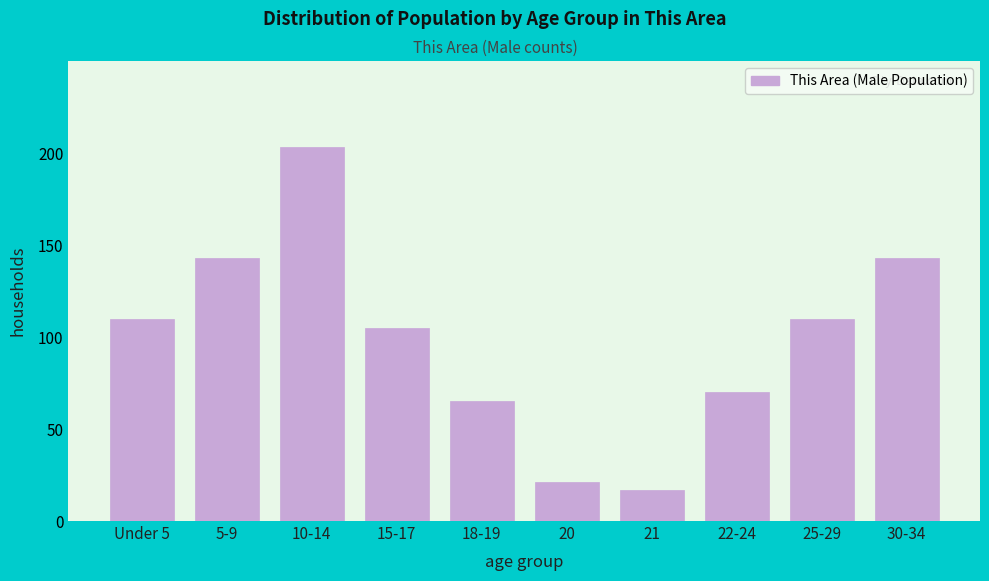

Reading right to left, extract all data points from this chart.

30-34=143	25-29=110	22-24=70	21=17	20=21	18-19=65	15-17=105	10-14=203	5-9=143	Under 5=110